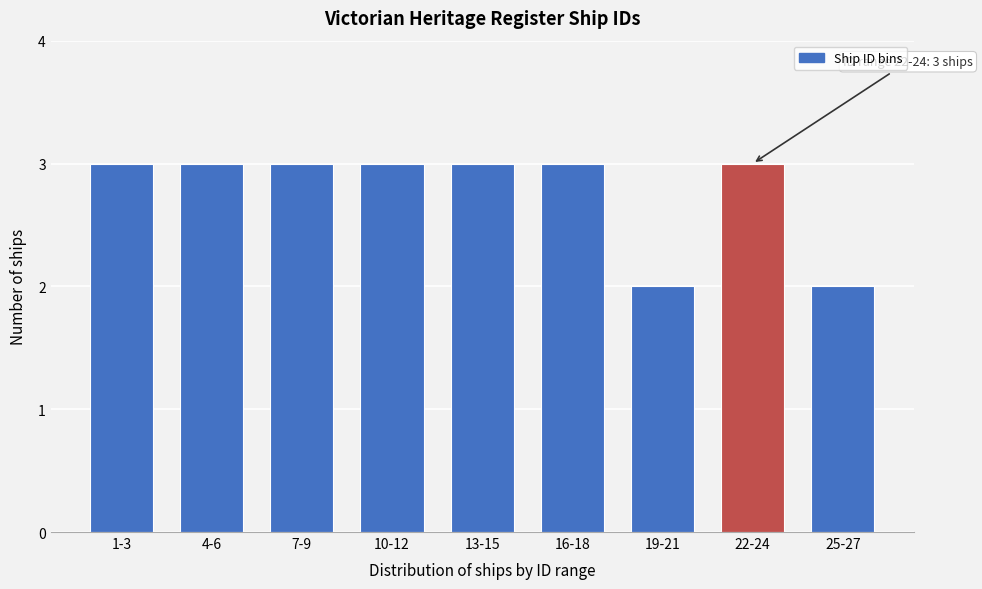

Reading left to right, what are all the values shown in this chart?

1-3=3	4-6=3	7-9=3	10-12=3	13-15=3	16-18=3	19-21=2	22-24=3	25-27=2